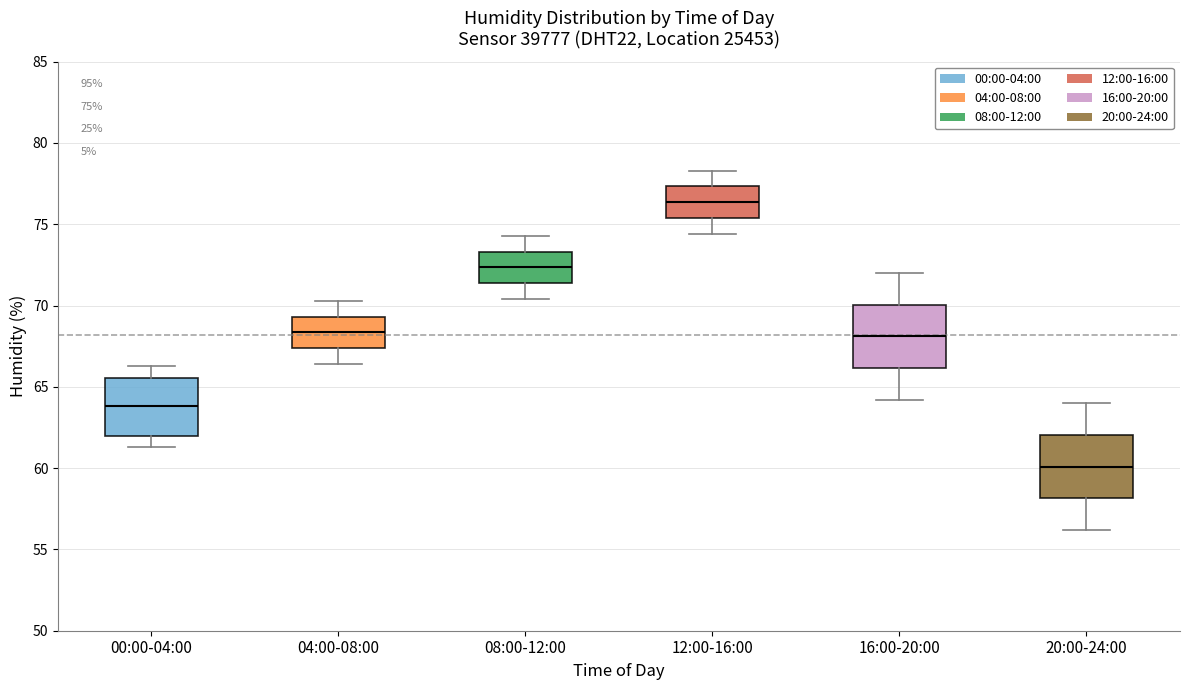

Which box's median line is the highest?

12:00-16:00